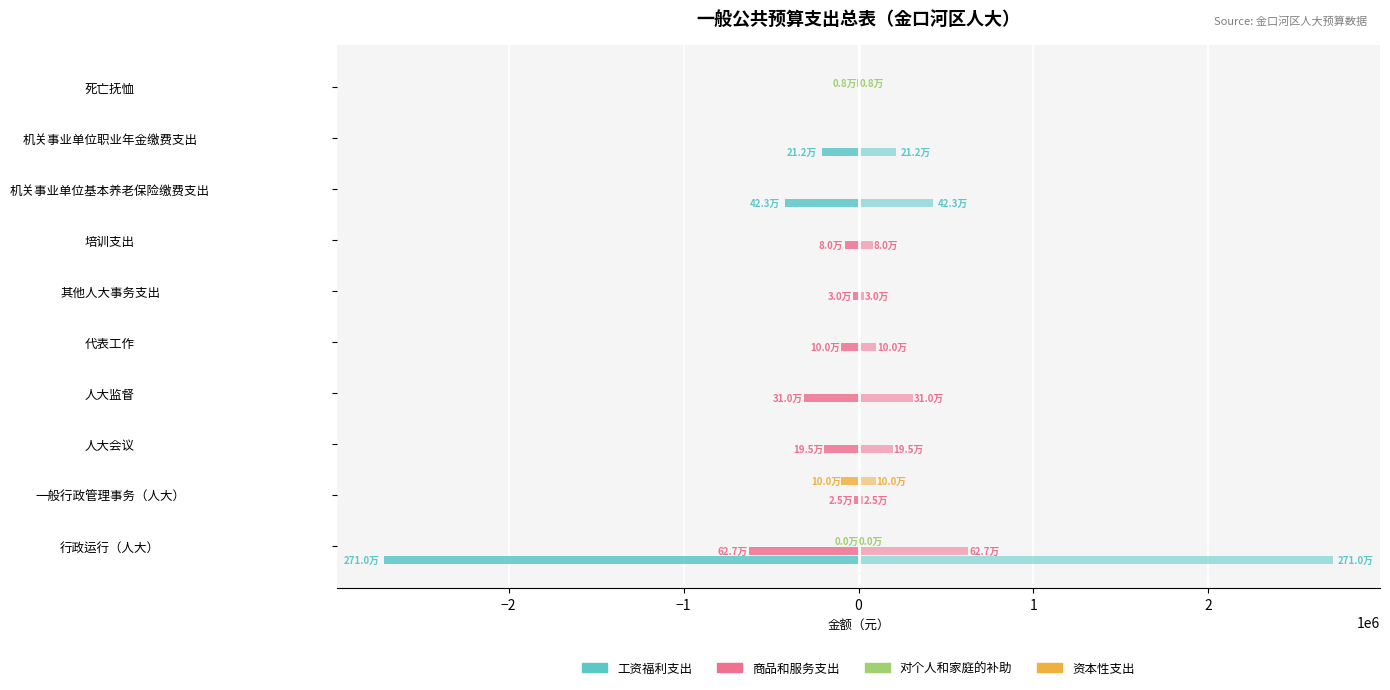

Reading right to left, transcribe all the data shown in this chart.

工资福利支出: 0	-211548	-423096	0	0	0	0	0	0	-2710082
商品和服务支出: 0	0	0	-80000	-30000	-100000	-310000	-195000	-25000	-626680
对个人和家庭的补助: -8112	0	0	0	0	0	0	0	0	-120
资本性支出: 0	0	0	0	0	0	0	0	-100000	0